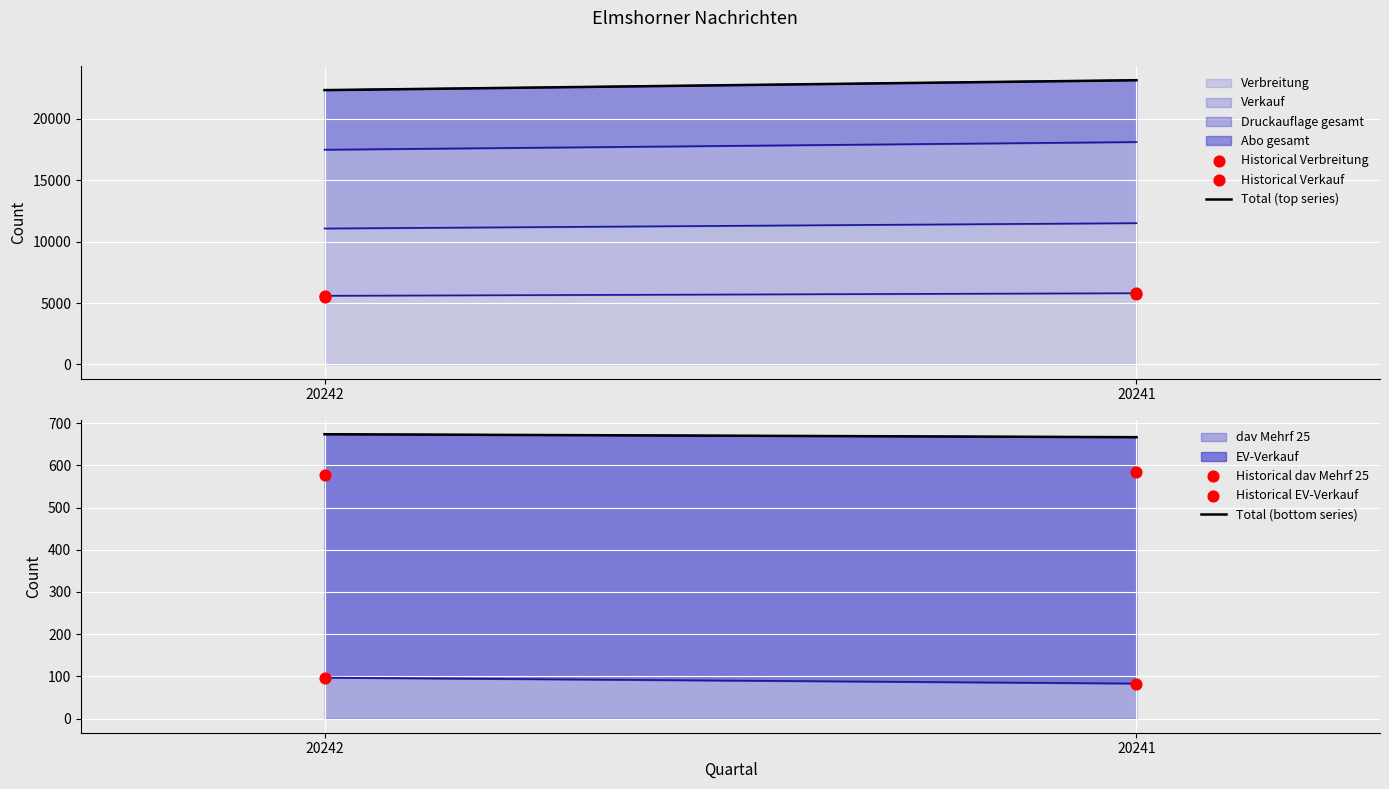

Which series reaches the maximum Y coordinate?

Total (top series)